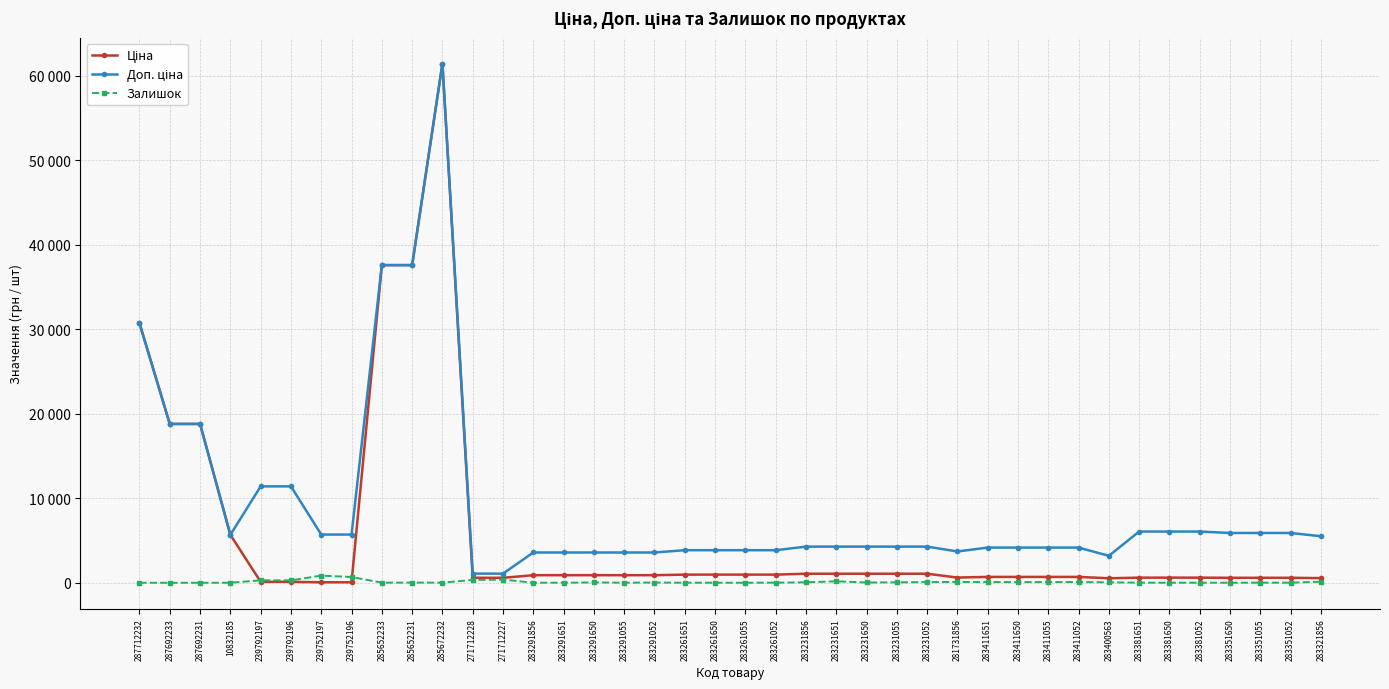

What is the average value of the Доп. ціна series?

9166.2